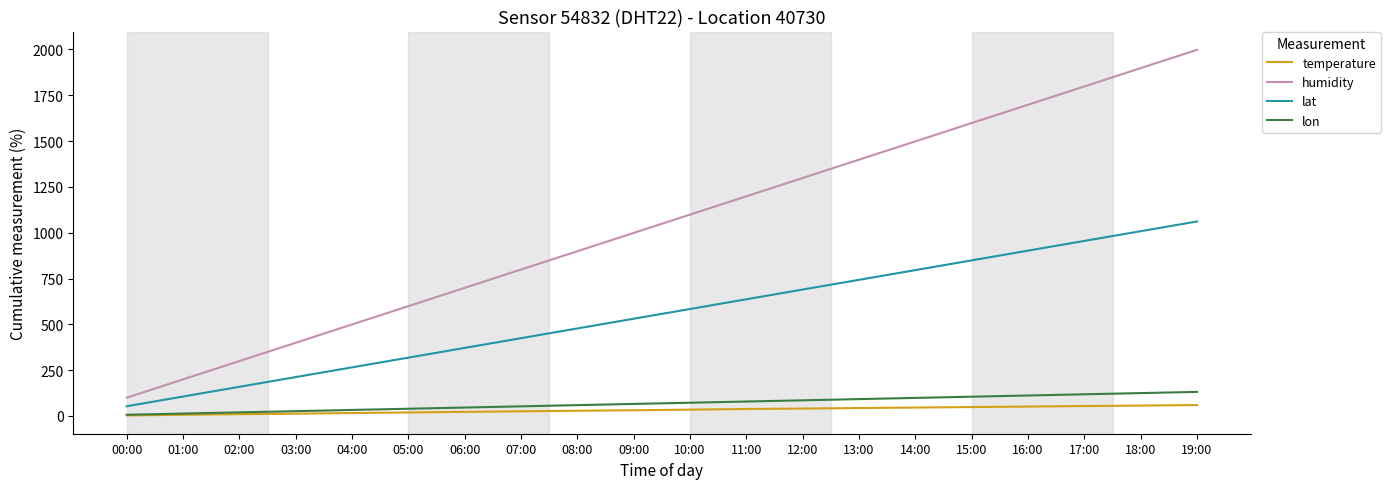

What is the maximum value shown in the chart?

1998.0